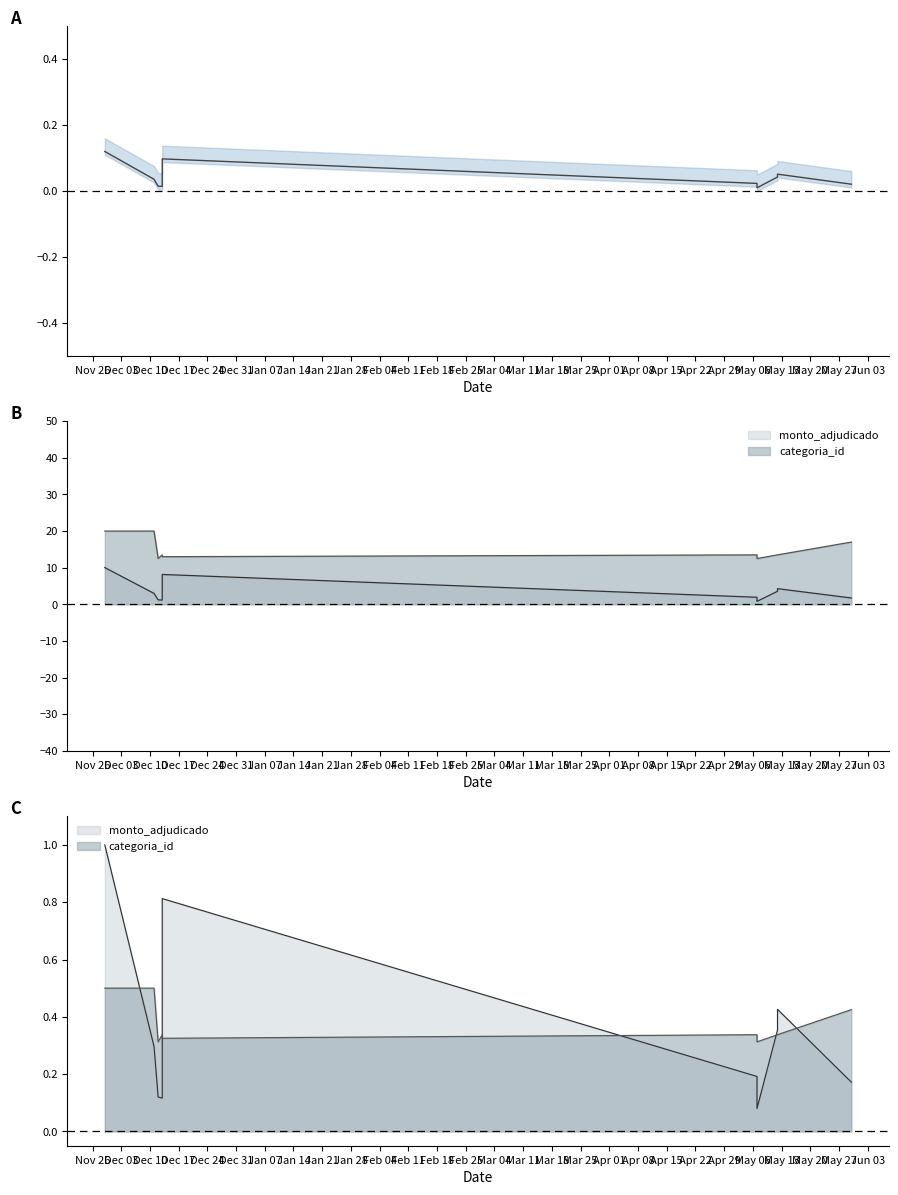

Does the chart display data point markers on the line(s)?

No